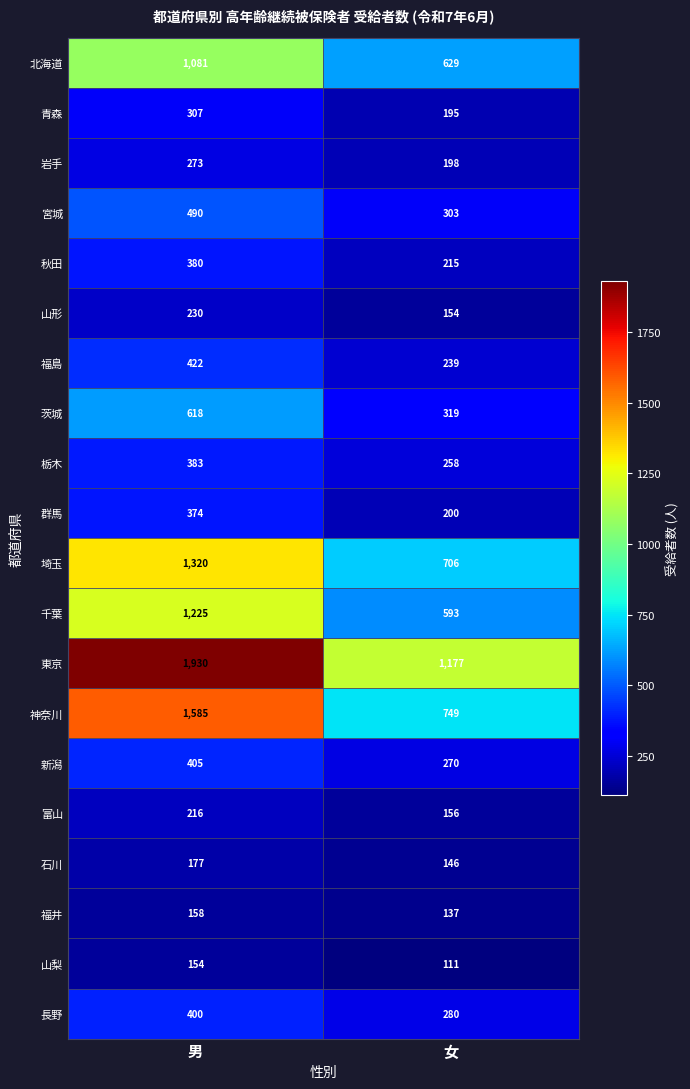

What is the difference between the highest and lowest values at 女?

1066